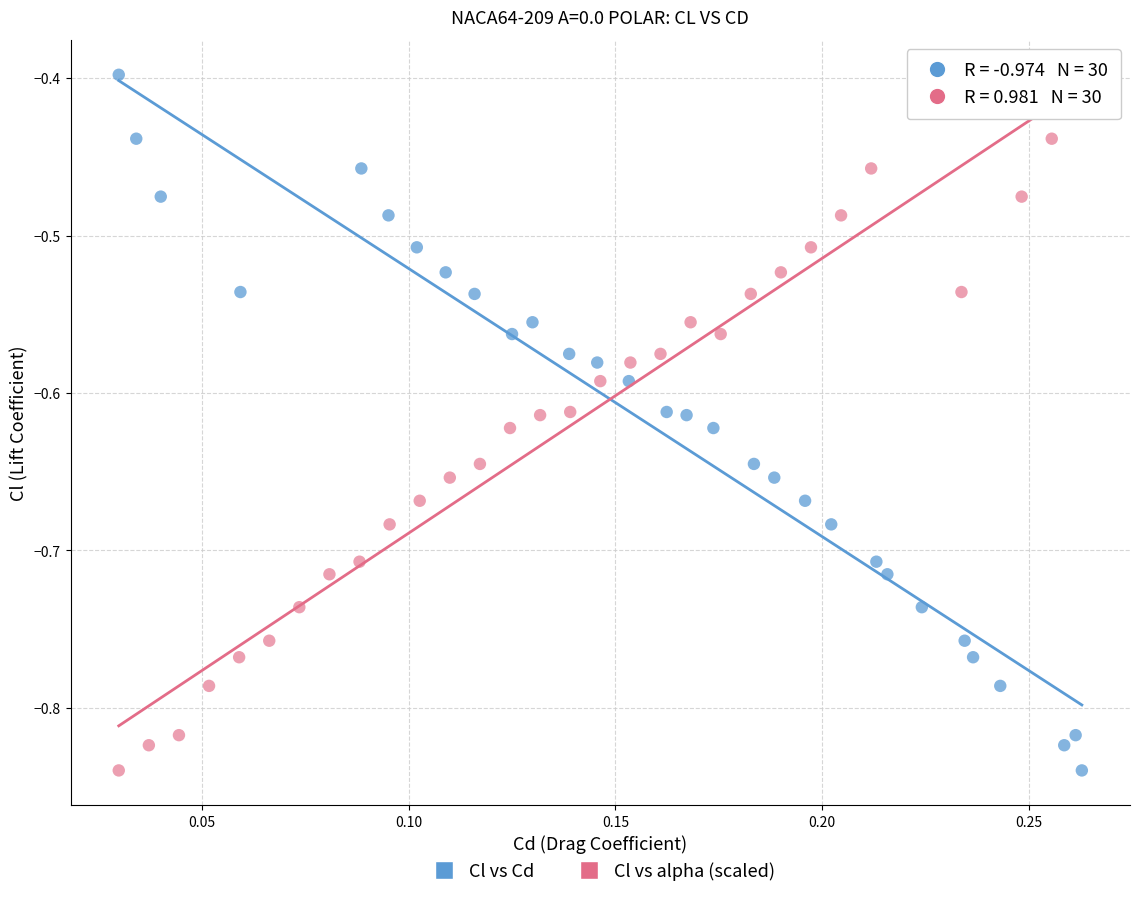

What are all the series names shown in the legend?

Cl vs Cd, Cl vs alpha (scaled)